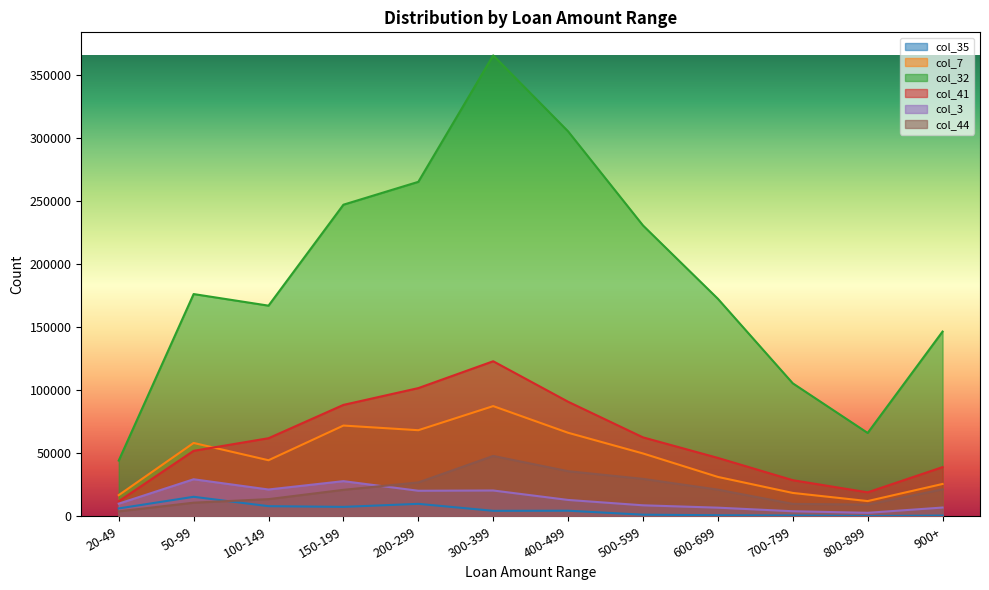

List the labels in order of col_3 value, smallest first.

800-899, 700-799, 600-699, 900+, 500-599, 20-49, 400-499, 200-299, 300-399, 100-149, 150-199, 50-99